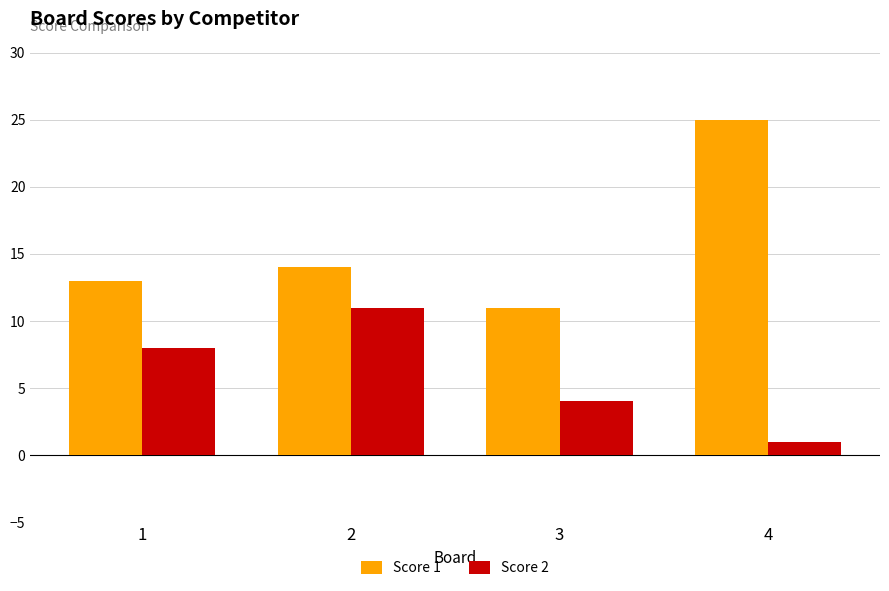

Rank the categories by Score 2 value from lowest to highest.

4, 3, 1, 2